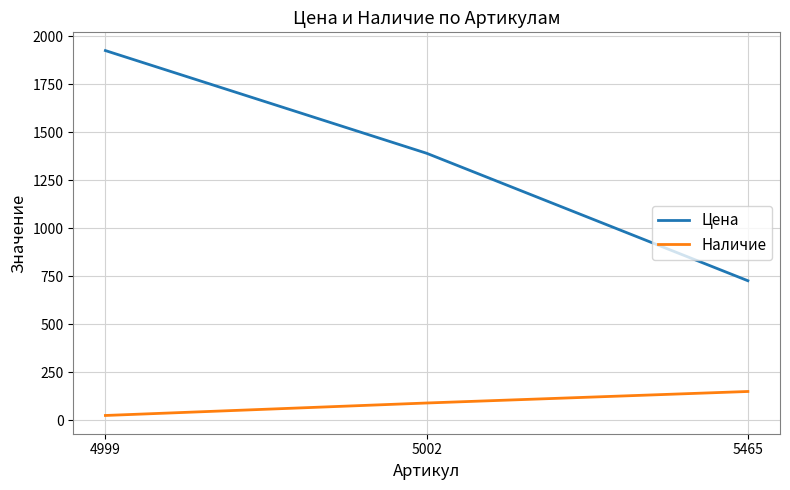

Is this an area chart (filled region under the line)?

No